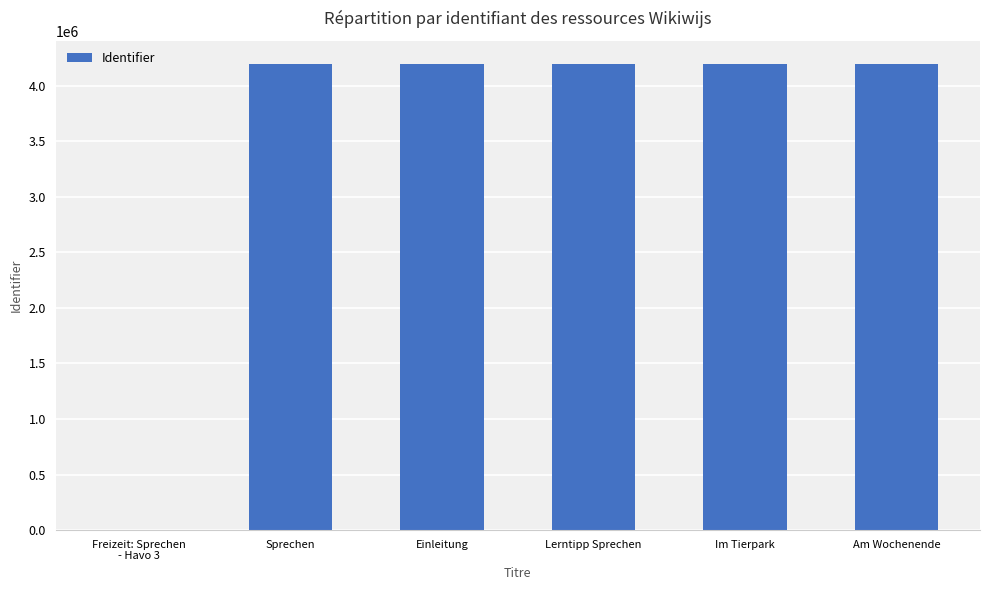

Approximately how many times larger is the value at Einleitung compared to Lerntipp Sprechen?

1.0